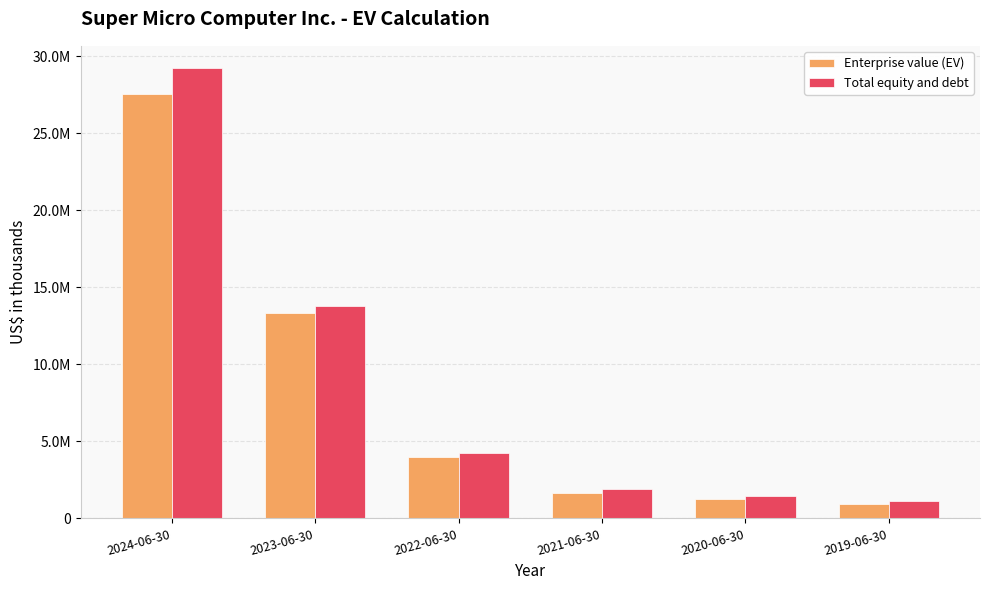

What is the total value across all series at 2023-06-30?

27143671